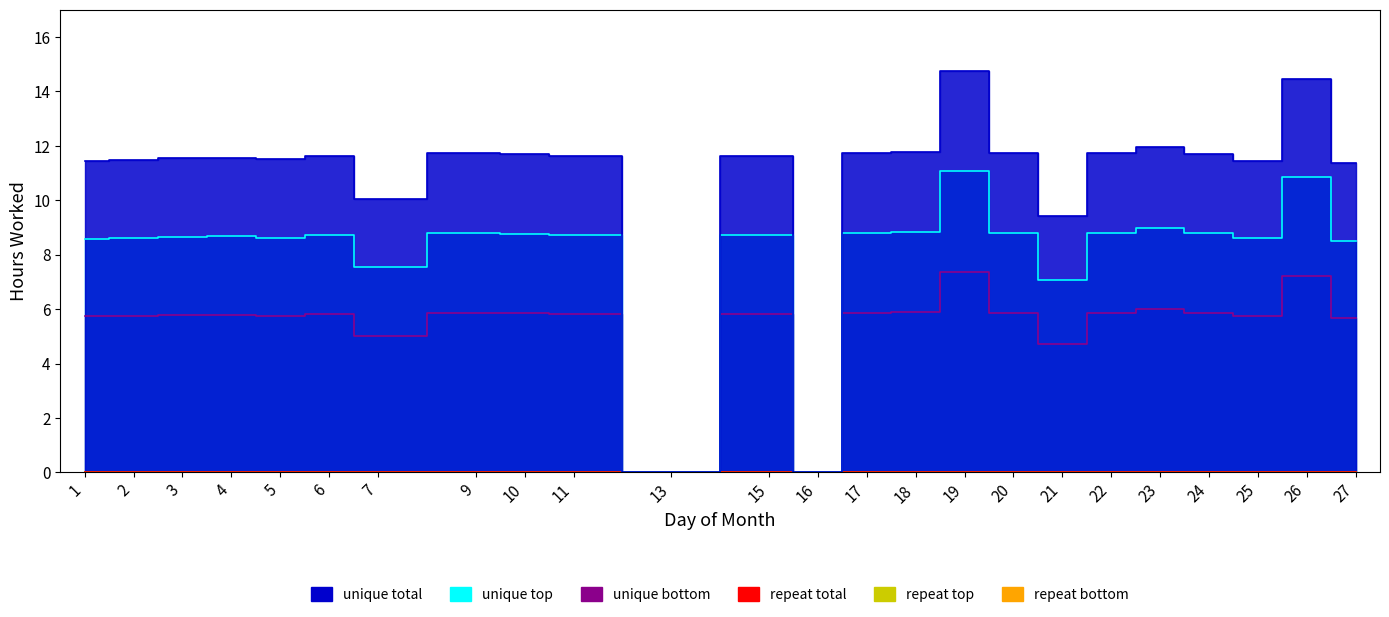

Reading left to right, extract all data points from this chart.

unique total: 11.4	11.5	11.5	11.6	11.5	11.6	10.1	11.7	11.7	11.6	0.0	11.6	0.0	11.7	11.8	14.8	11.7	9.4	11.7	12.0	11.7	11.5	14.4	11.4
unique top: 8.6	8.6	8.7	8.7	8.6	8.7	7.5	8.8	8.8	8.7	0.0	8.7	0.0	8.8	8.8	11.1	8.8	7.1	8.8	9.0	8.8	8.6	10.8	8.5
unique bottom: 5.7	5.7	5.8	5.8	5.8	5.8	5.0	5.9	5.8	5.8	0.0	5.8	0.0	5.9	5.9	7.4	5.9	4.7	5.9	6.0	5.8	5.7	7.2	5.7